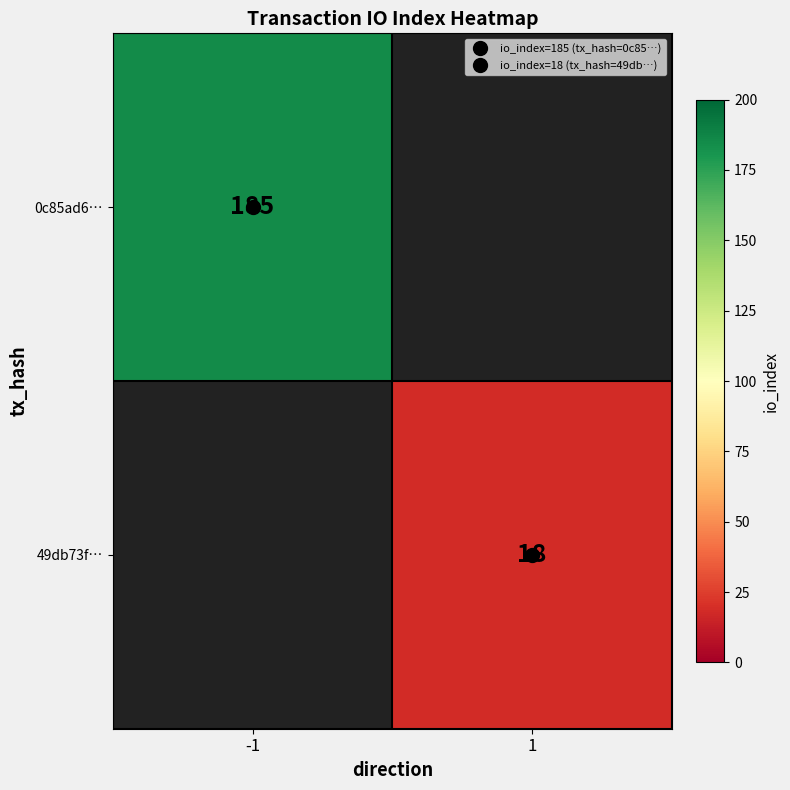

At which label is 0c85ad6… closest to 185?

-1